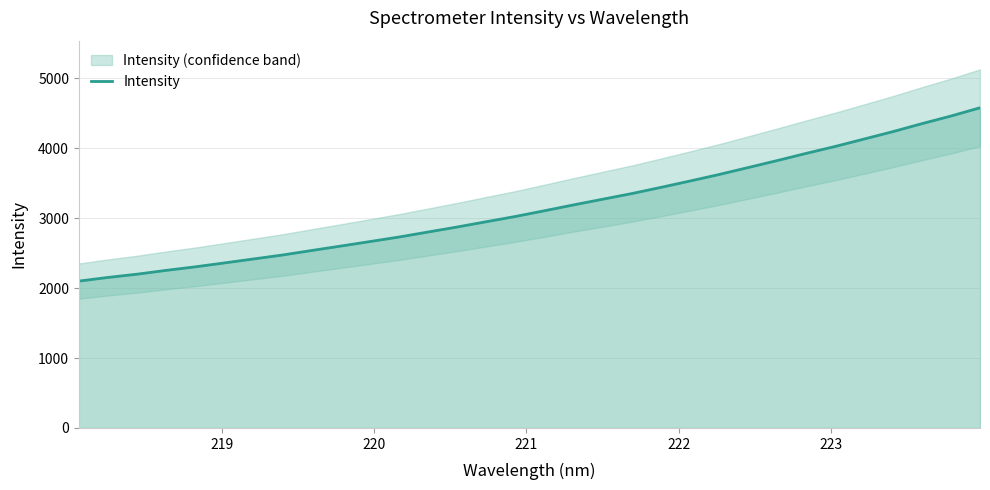

What is the greatest value displayed?

4577.9